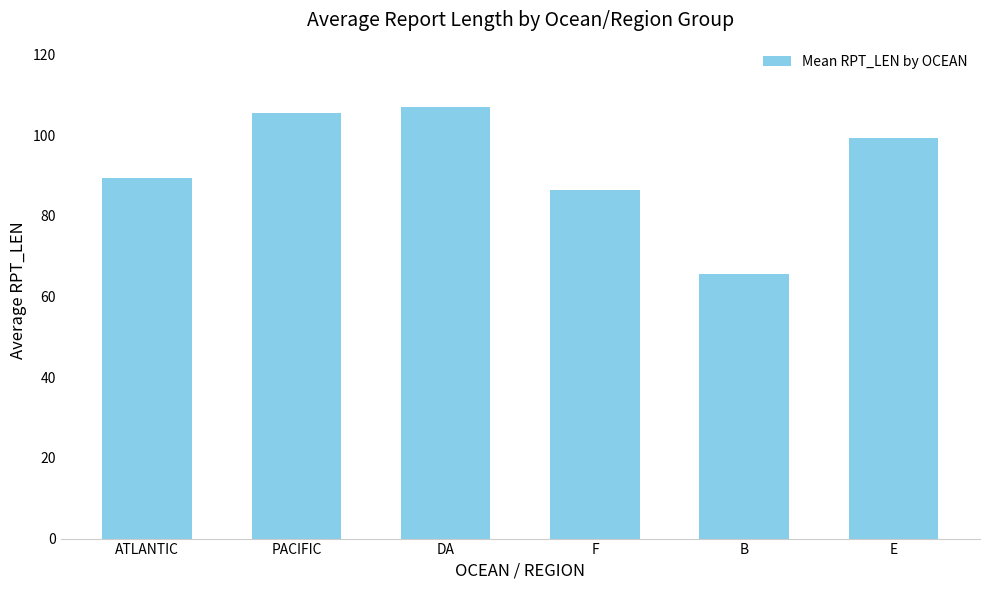

How many data points are above 99?

3